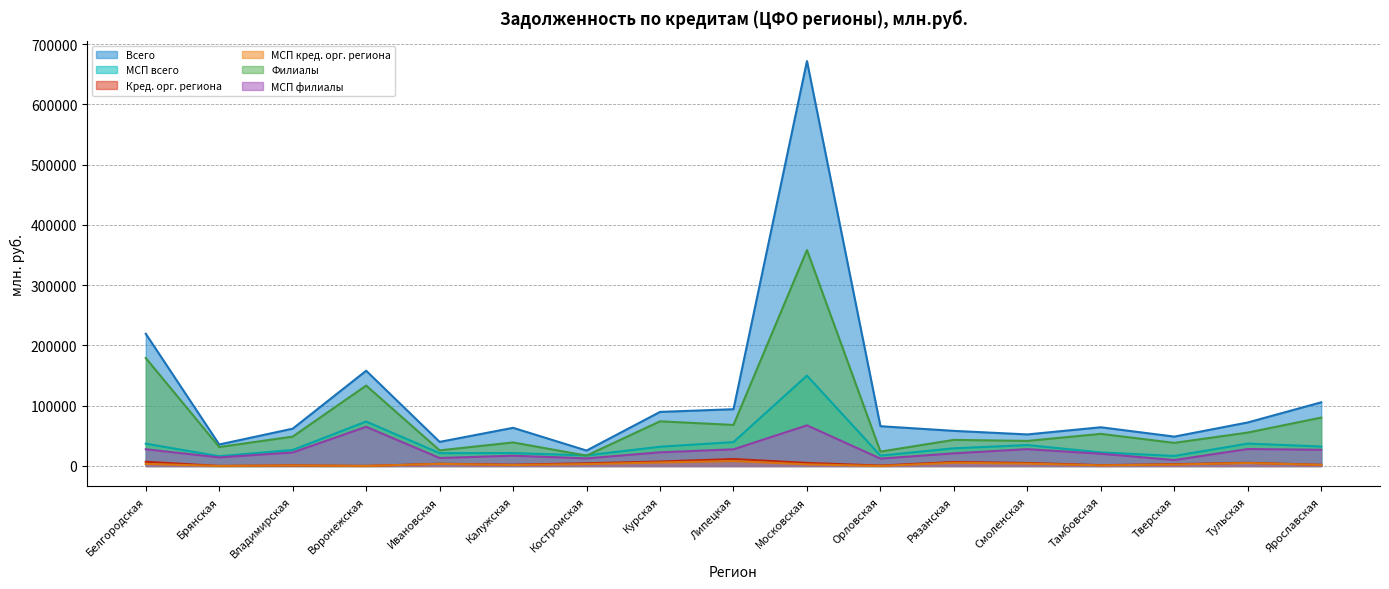

Between Ивановская and Тамбовская, which series saw the biggest shift?

Филиалы